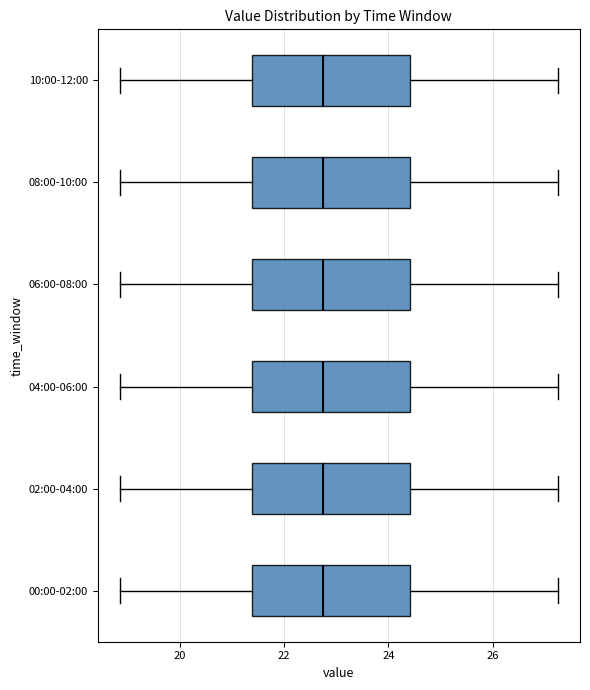

Where does the median line of the box for 08:00-10:00 sit on the x-axis? The values are not printed on the chart, so give them approximately, as read against the axis.

22.8